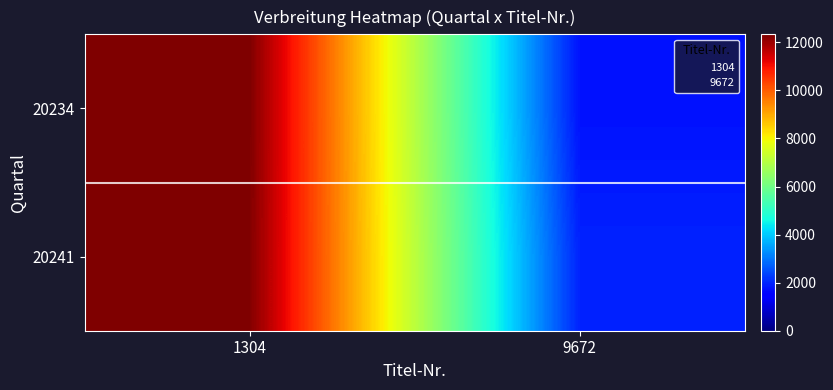

List the series in order of their peak value, lowest first.

20241, 20234